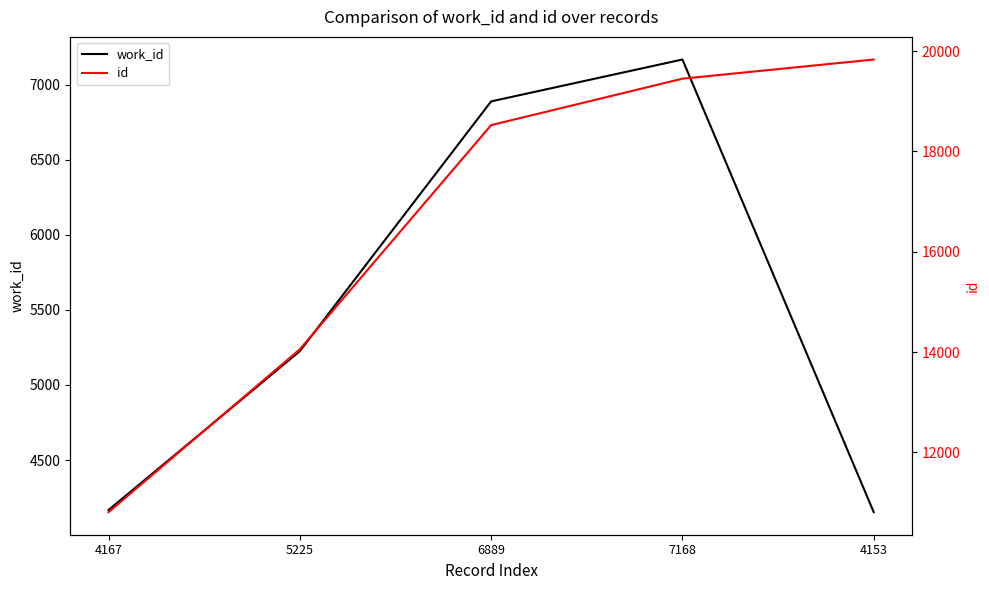

The work_id series shows 6048 at 4153. True or false?

False